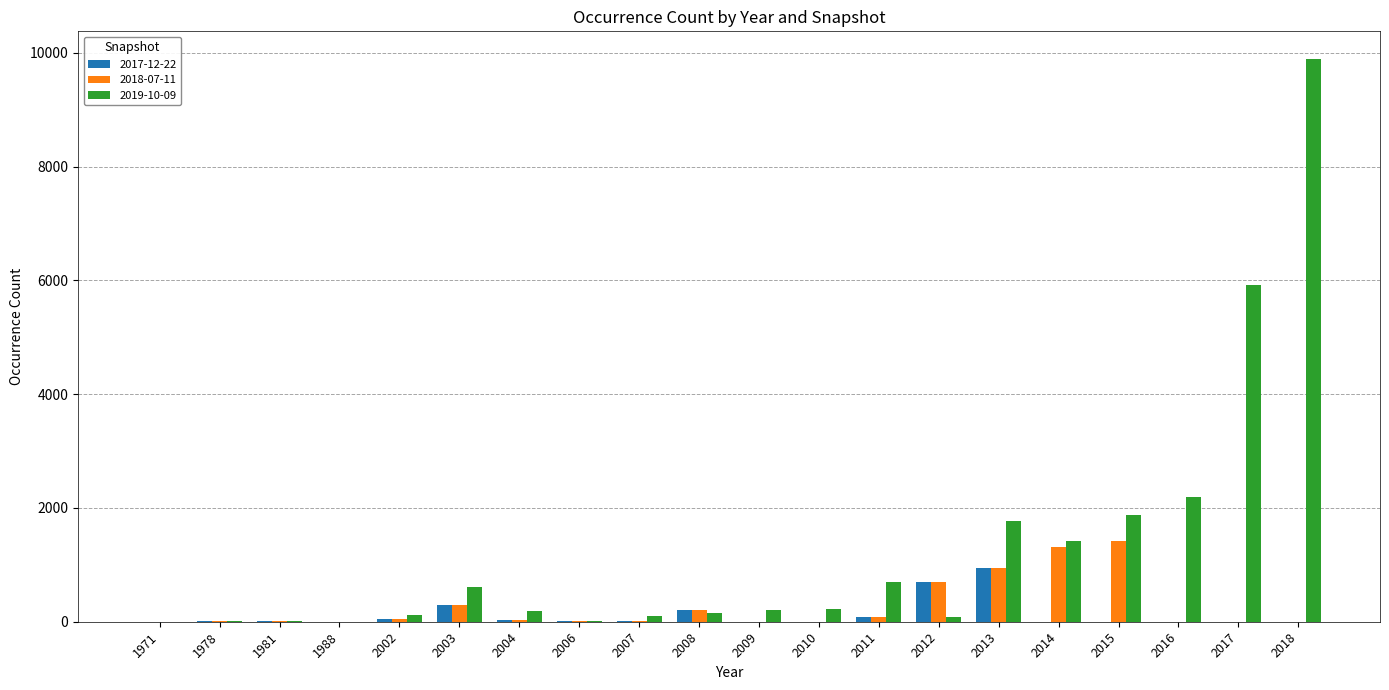

At which category is the sum across all series the highest?

2018